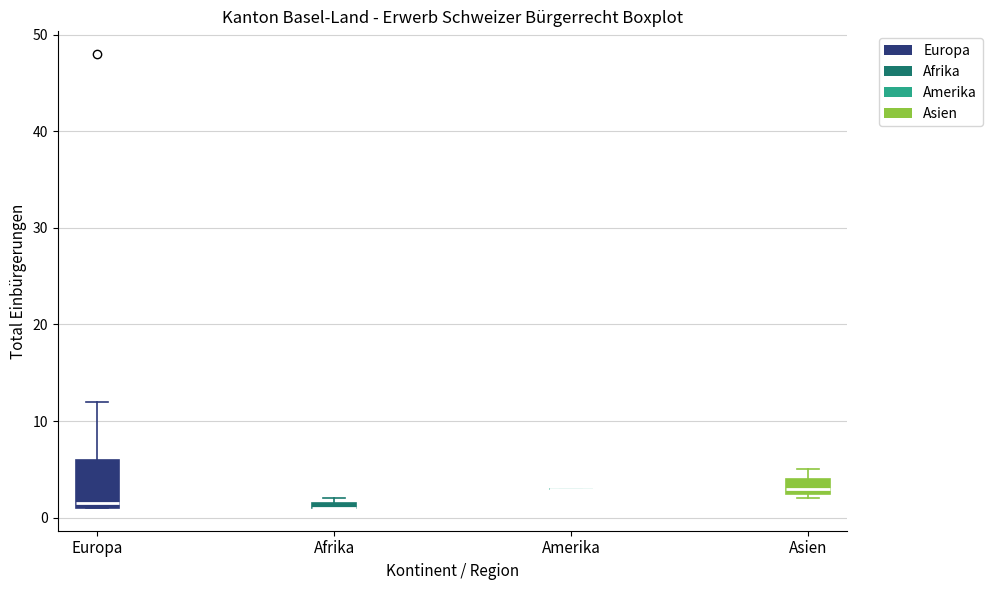

Which box is the tallest, from its lower edge to its upper edge?

Europa